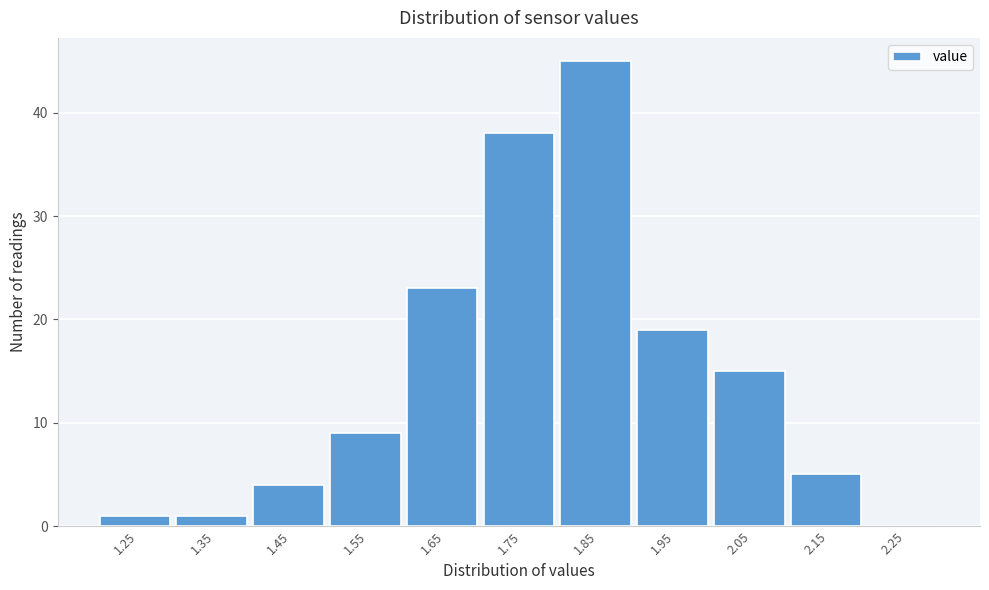

Reading left to right, extract all data points from this chart.

1.25=1	1.35=1	1.45=4	1.55=9	1.65=23	1.75=38	1.85=45	1.95=19	2.05=15	2.15=5	2.25=0